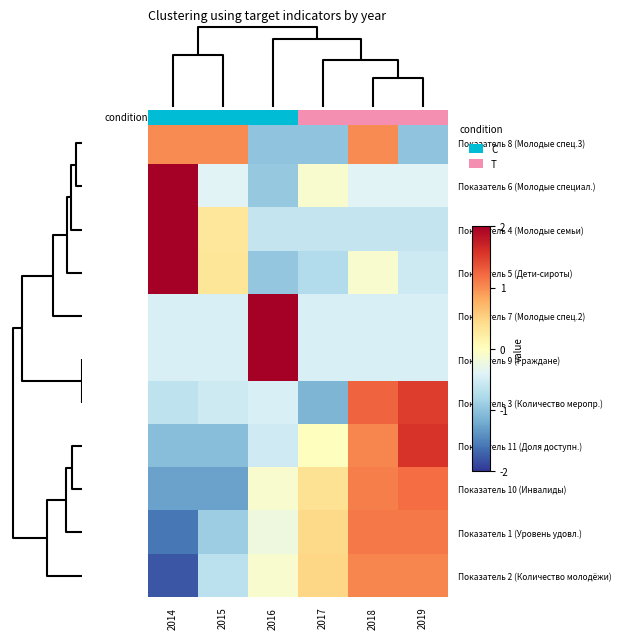

At how many categories does at least one series exceed -1?

6